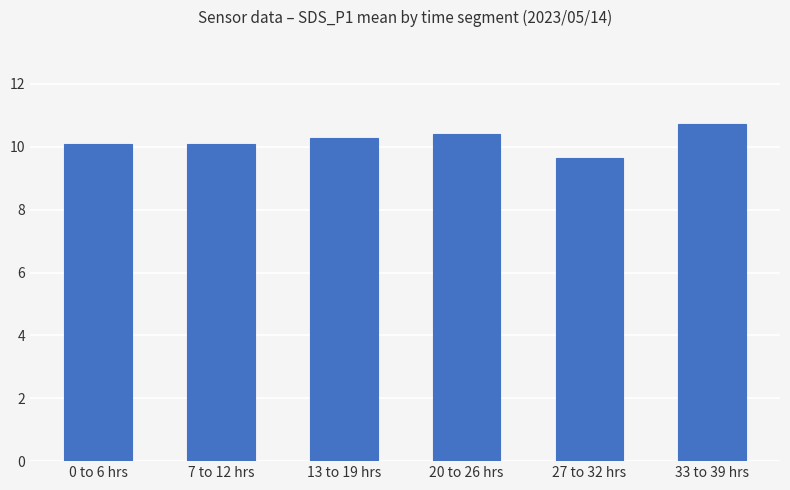

Reading left to right, list all the values displayed in this chart.

10.1	10.1	10.3	10.4	9.6	10.7